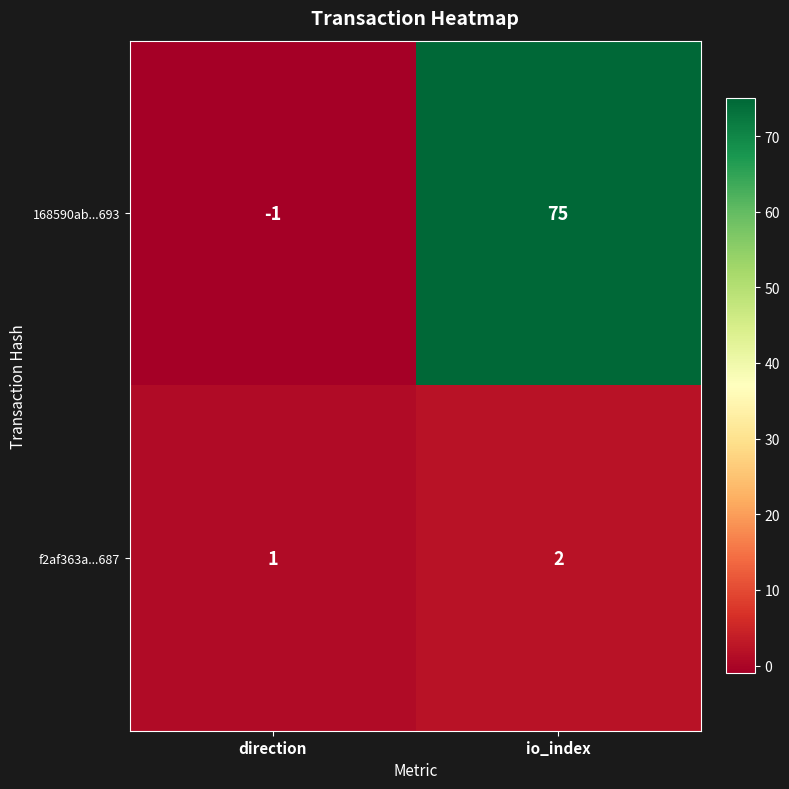

Is the value of f2af363a...687 at direction greater than the value of 168590ab...693 at io_index?

No